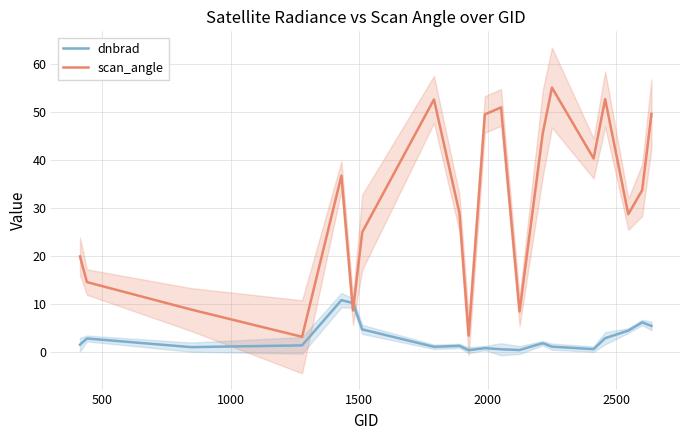

How many data points does each series have?

20